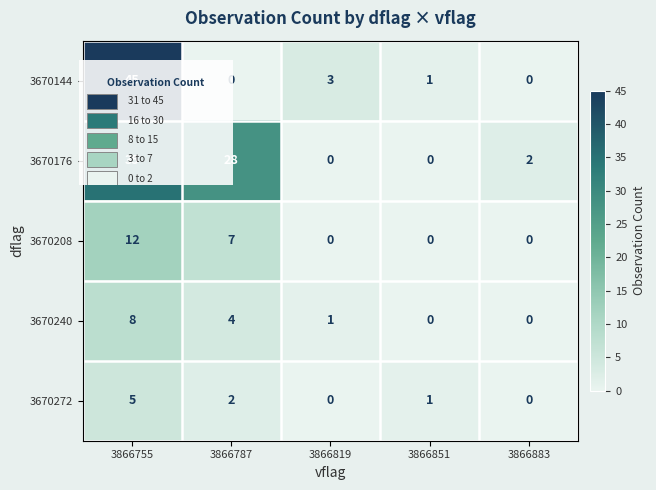

Which series has the largest total across all categories?

3670176